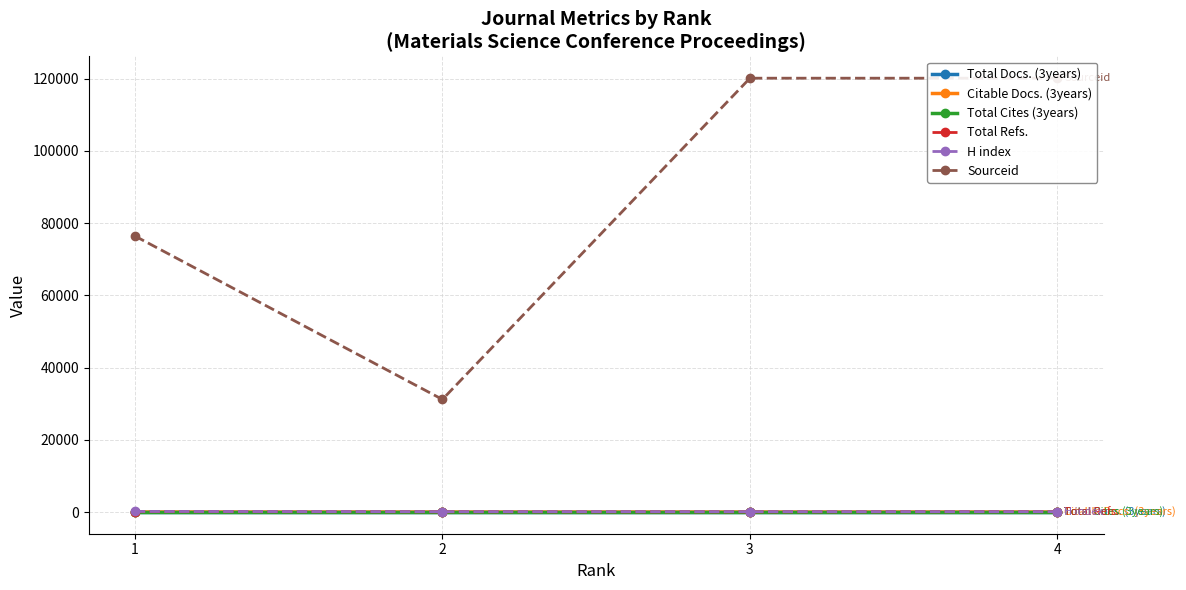

What is the greatest value displayed?

120151